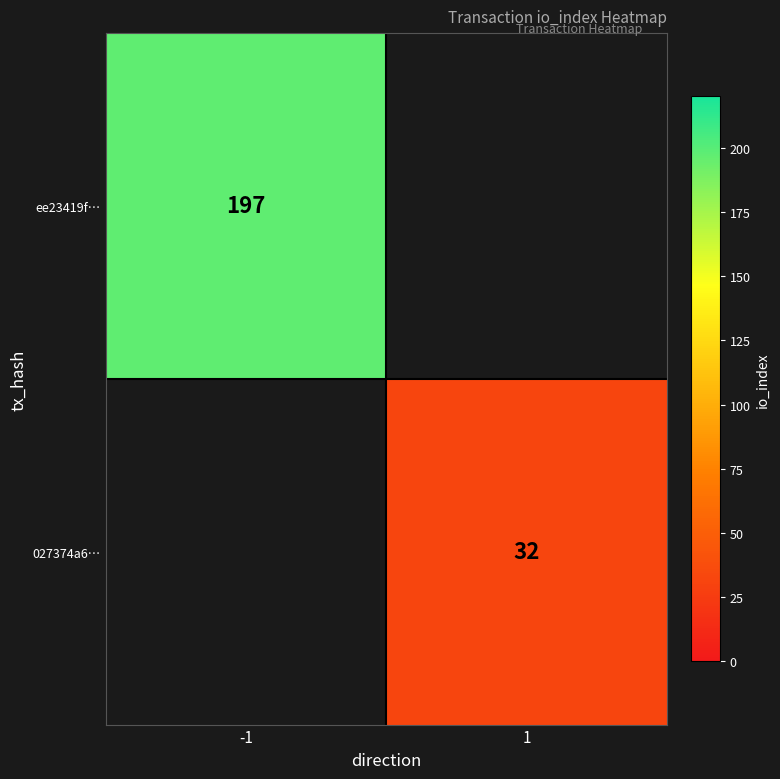

Is it true that ee23419f… equals 197 at -1?

True